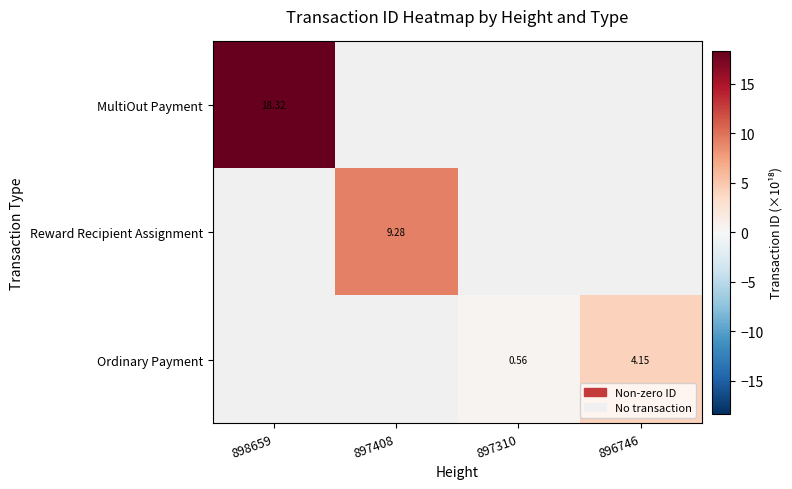

Which series has the widest spread of values?

MultiOut Payment